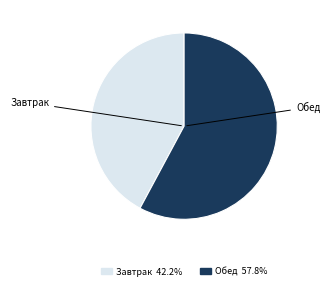

Does any single category account for the majority?

Yes